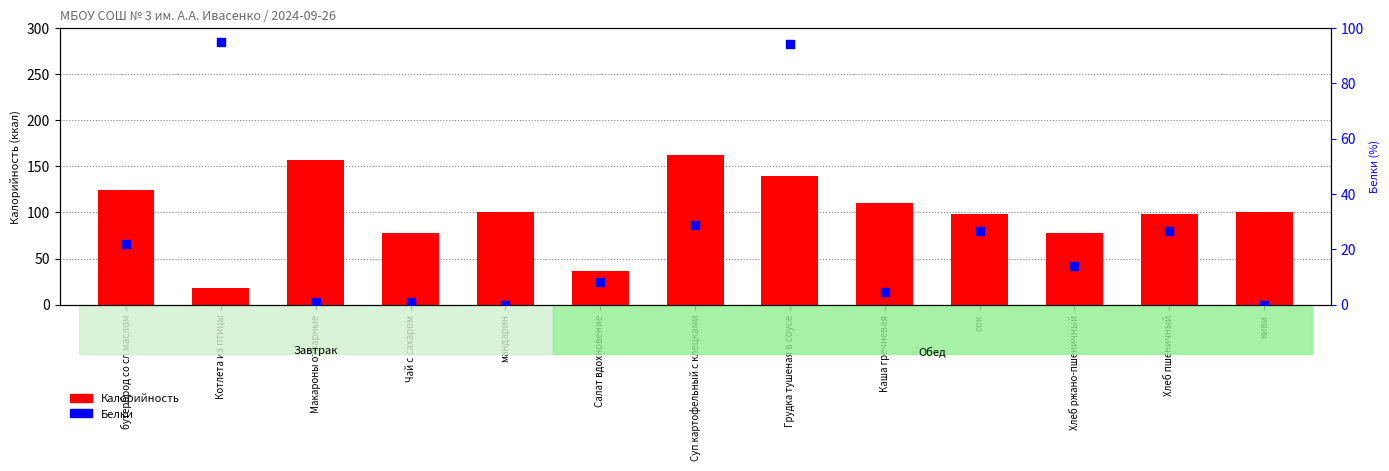

Which series has the widest spread of Y values?

Калорийность